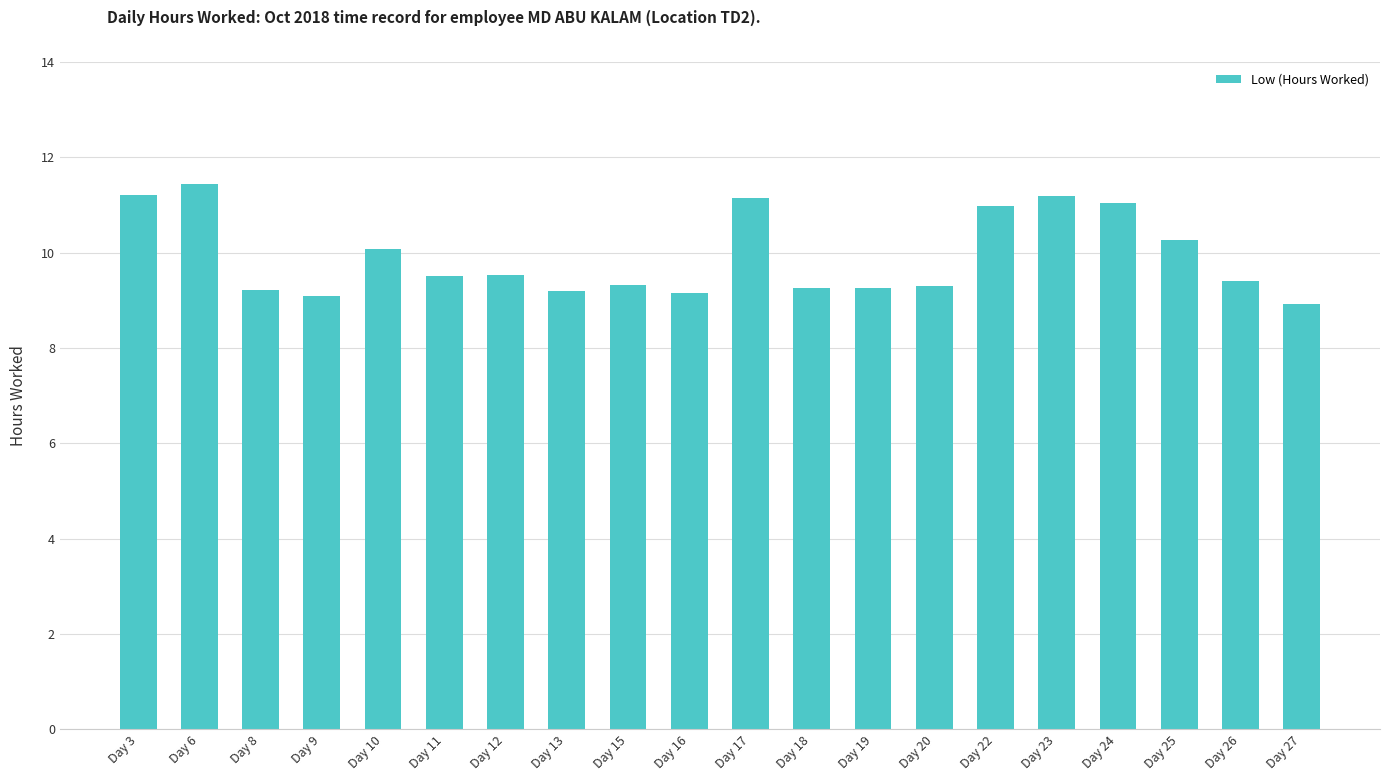

What is the difference between the maximum and minimum values?

2.5